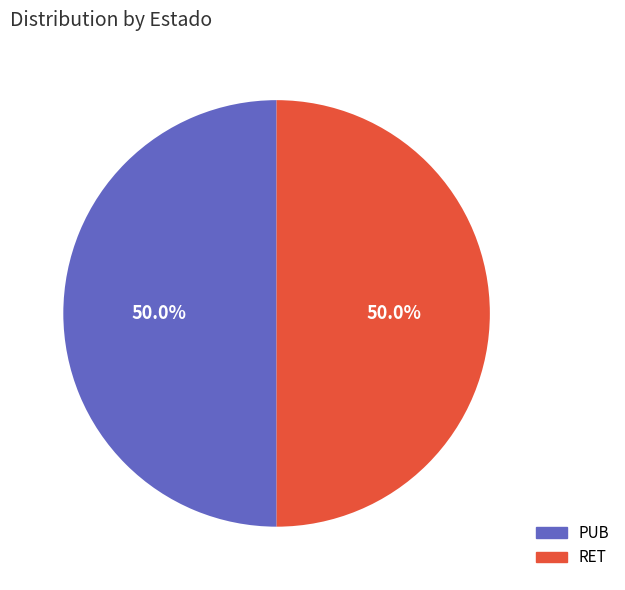

To the nearest percent, what is the average slice percentage?

50%